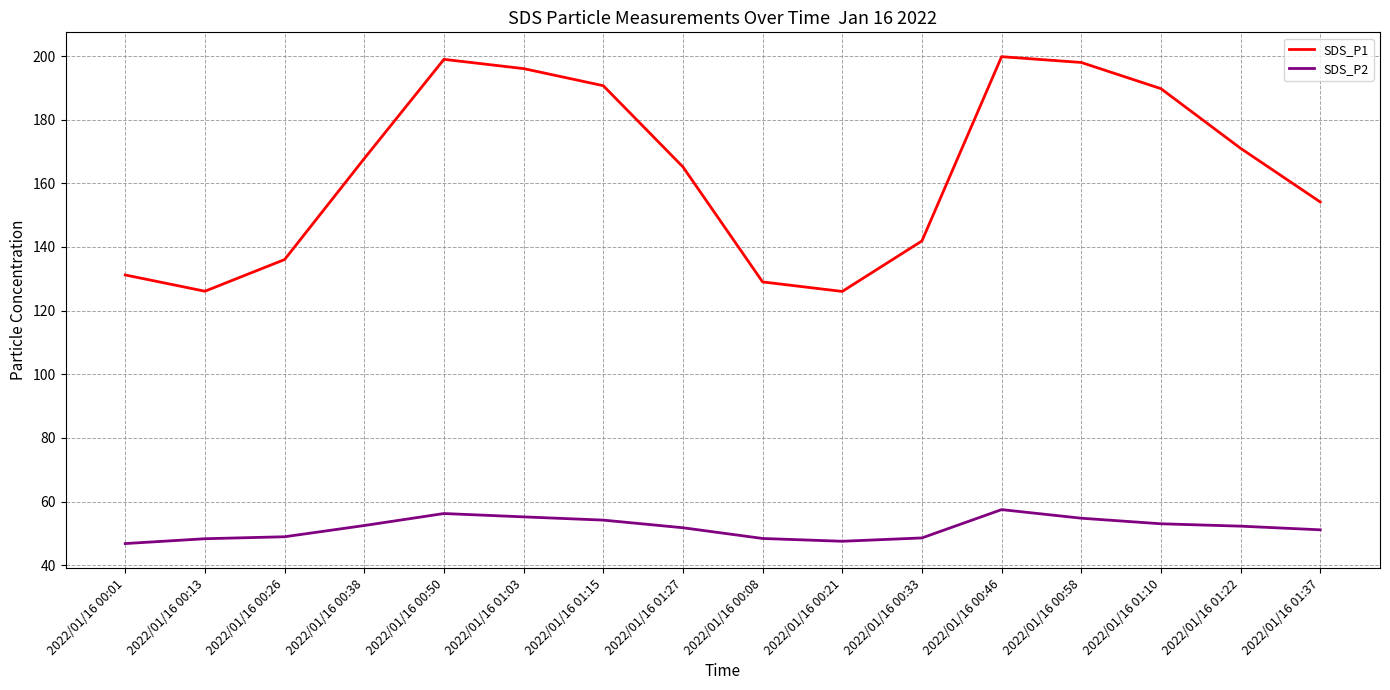

What is the greatest value displayed?

199.8